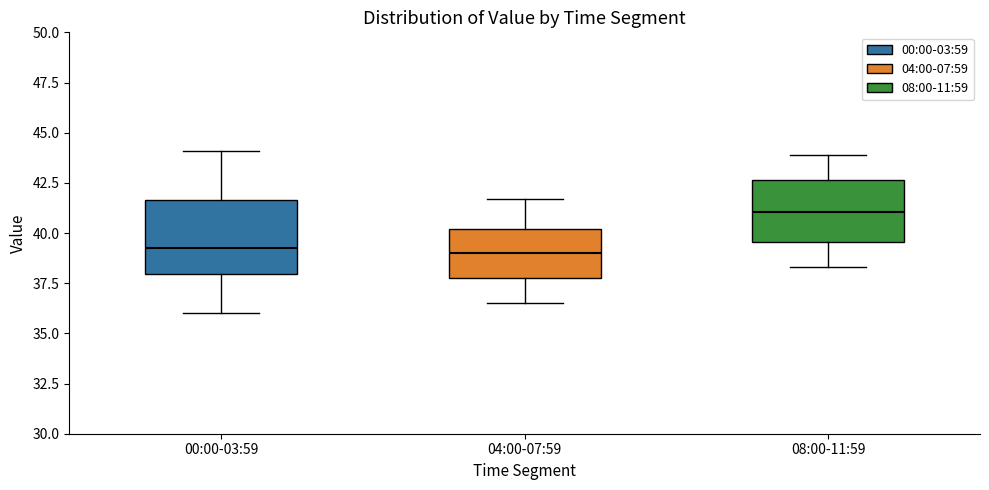

Reading left to right, transcribe this box plot: for each box, give where its median line is, the range the box spans, and where its two whiskers end, as read against the y-axis. The values are not printed on the chart, so give them approximately, as read against the axis.

00:00-03:59: median 39.5, box 38.0 to 41.5, whiskers 36.0 to 44.0
04:00-07:59: median 39.0, box 38.0 to 40.0, whiskers 36.5 to 41.5
08:00-11:59: median 41.0, box 39.5 to 42.5, whiskers 38.5 to 44.0